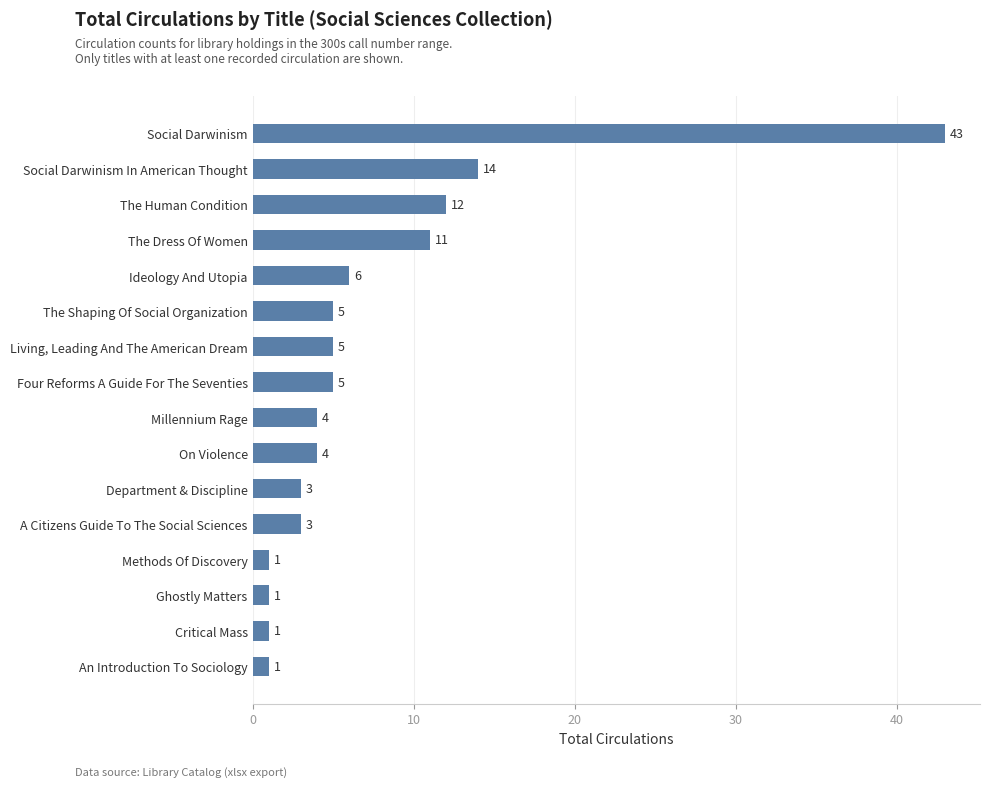

Which has a higher value, The Shaping Of Social Organization or Ghostly Matters?

The Shaping Of Social Organization